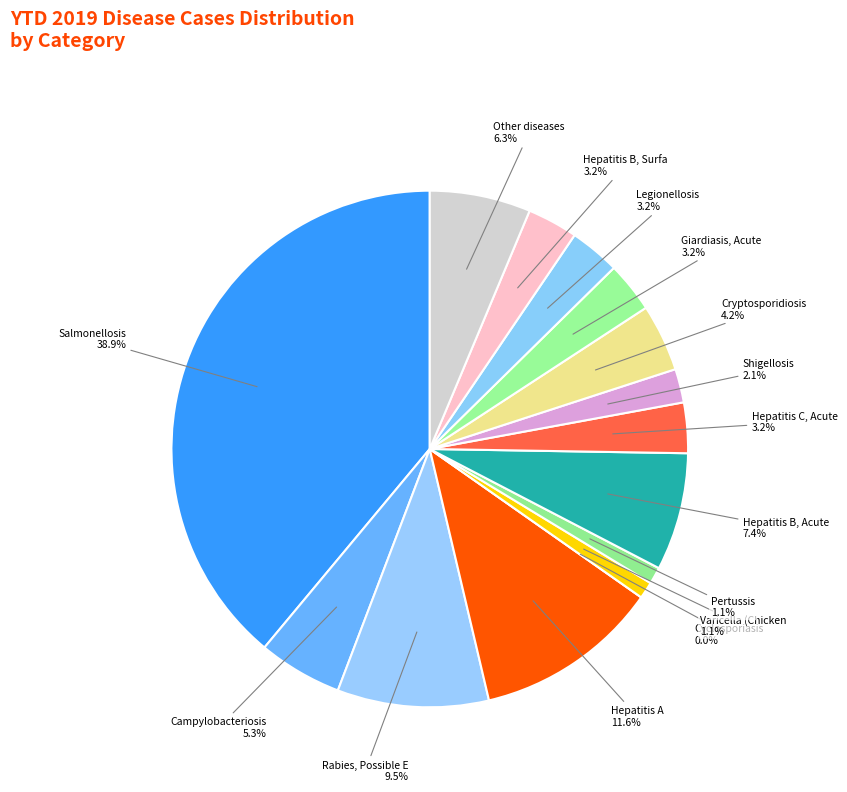

How many segments does this pie chart have?

15